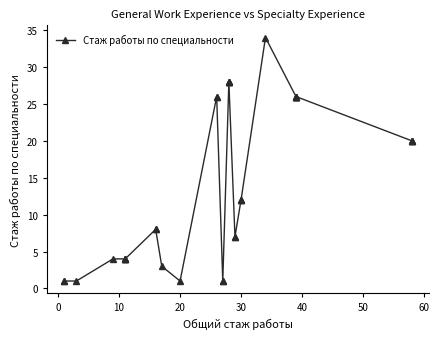

True or false: there are more than 2 points higher than both neighbors.

False